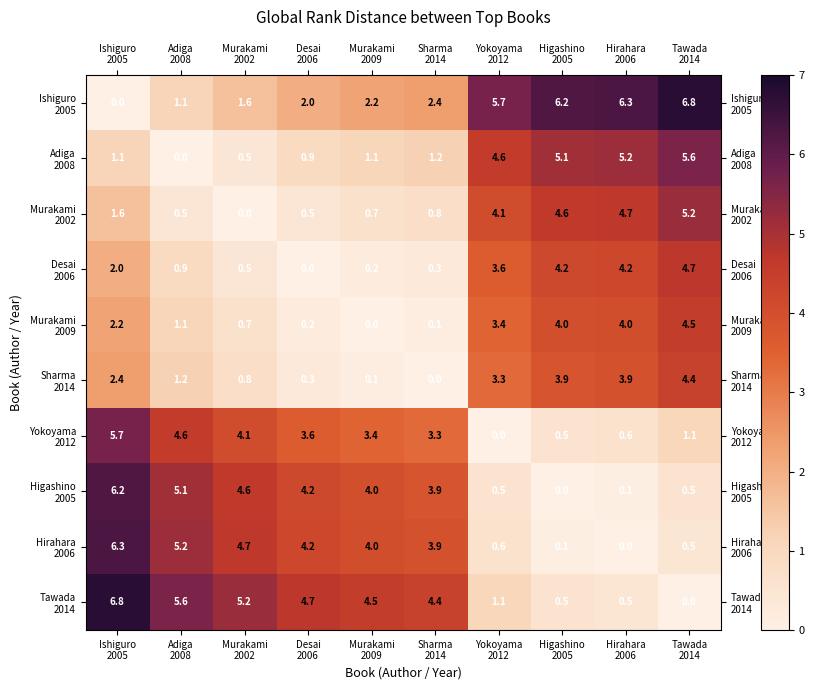

What is the greatest value displayed?

6.8